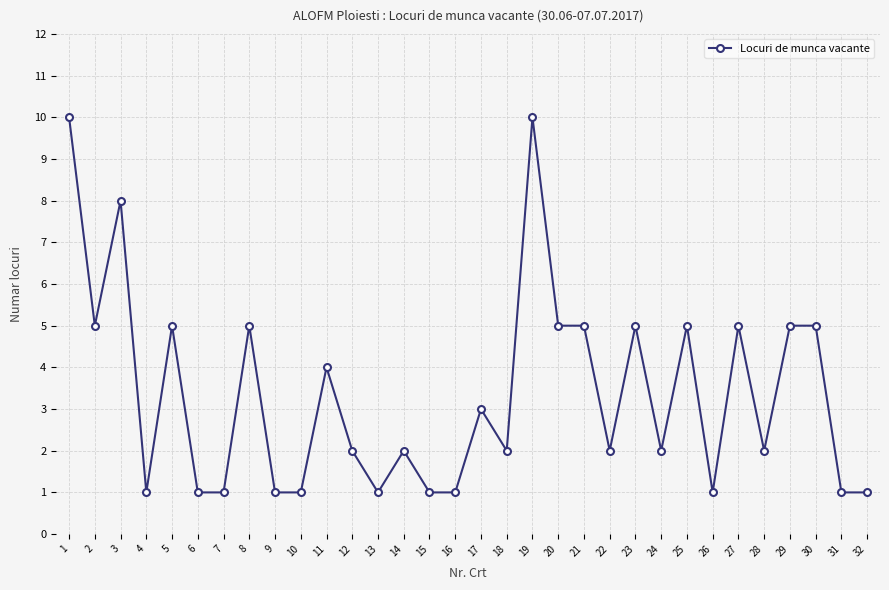

What is the greatest value displayed?

10